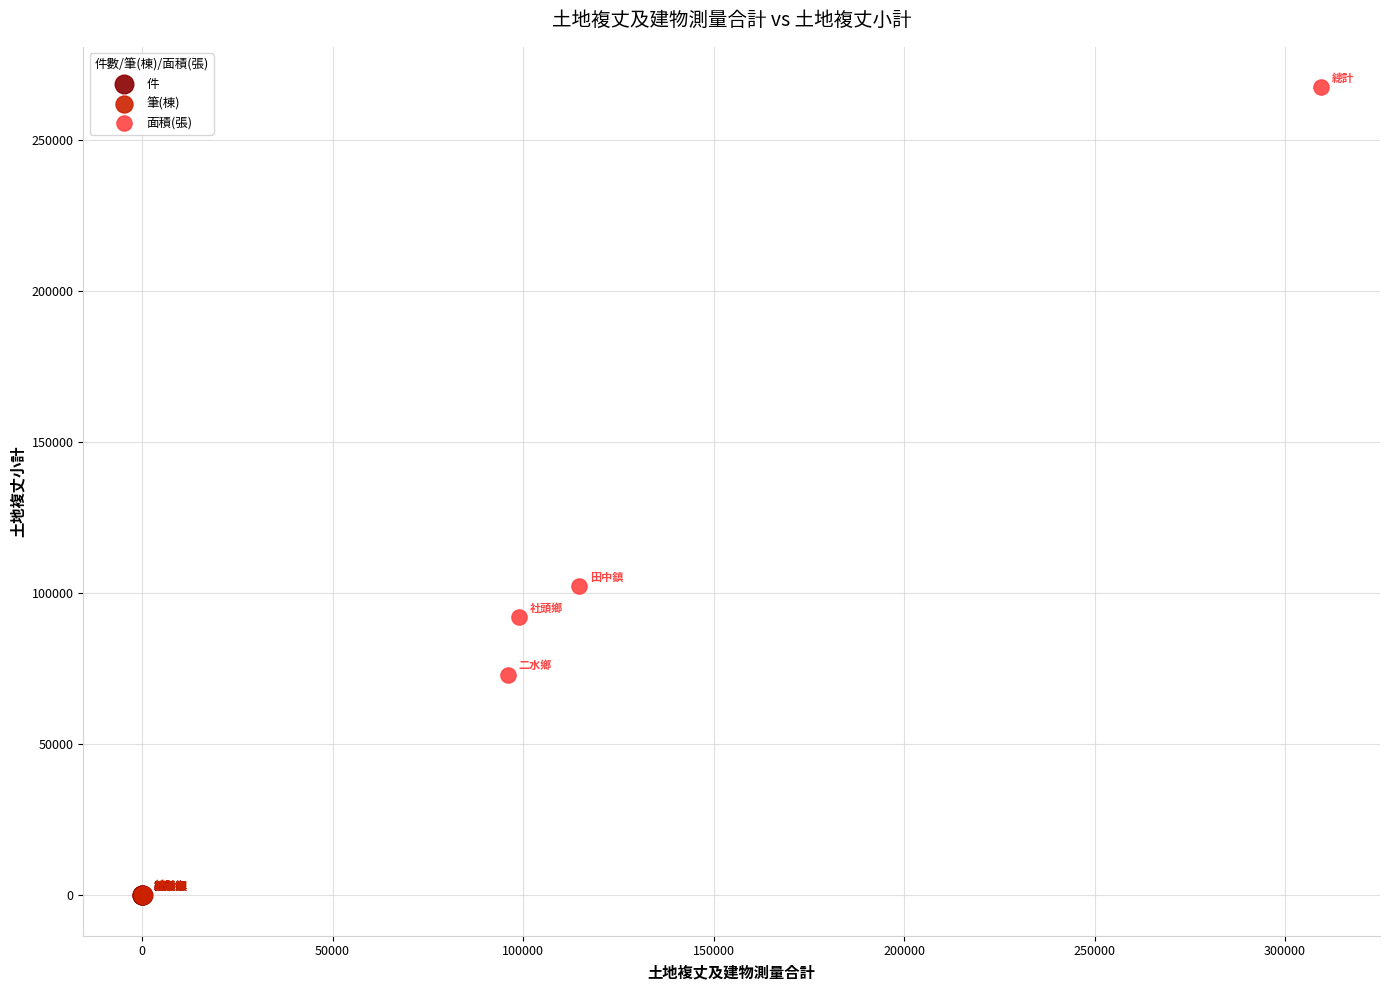

Which series has the widest spread of Y values?

面積(張)